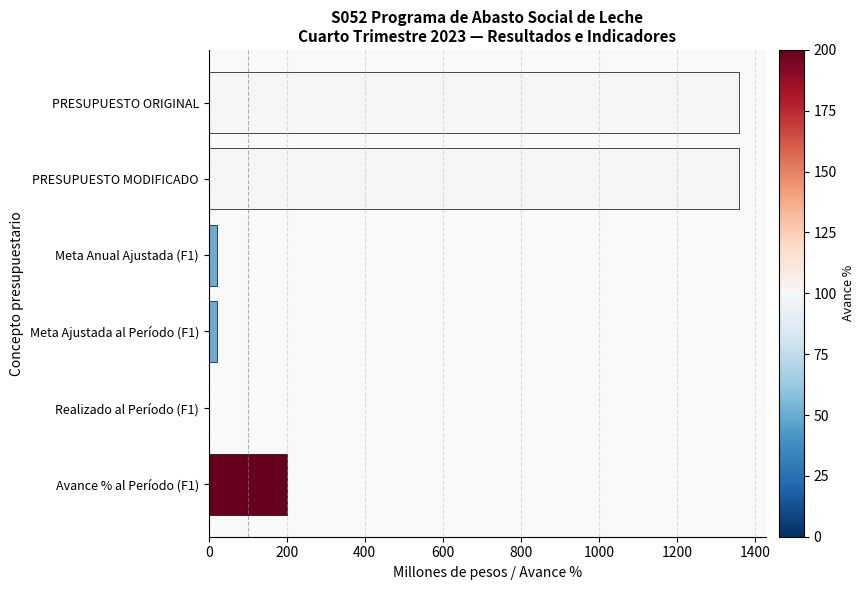

The value at Avance % al Período (F1) is 306.4. True or false?

False